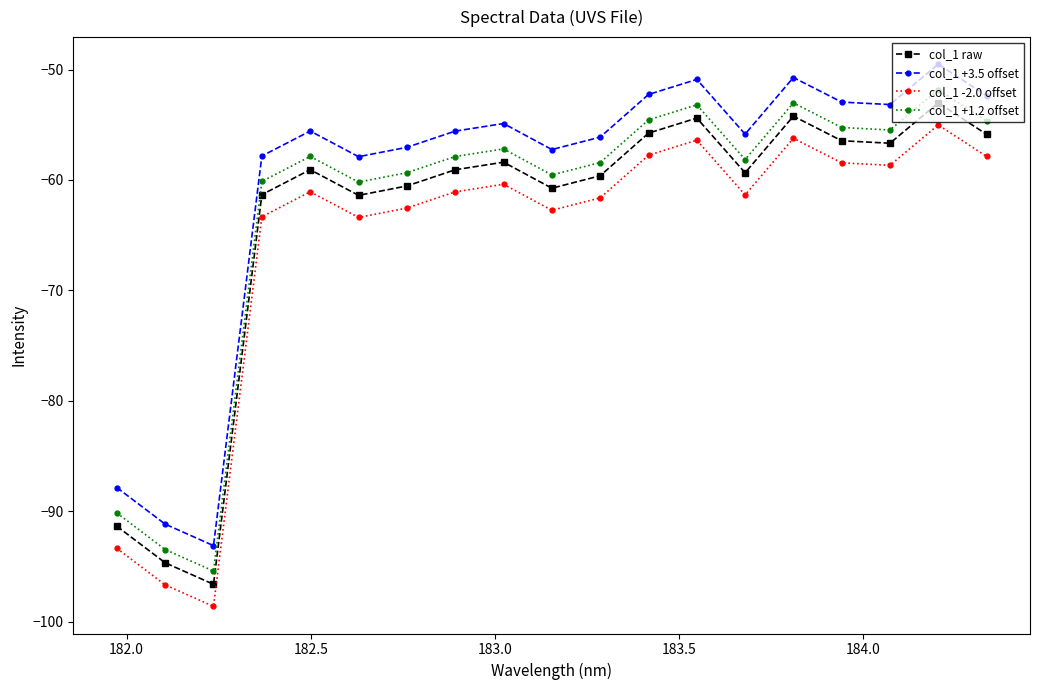

True or false: col_1 -2.0 offset and col_1 +1.2 offset intersect in this chart.

False